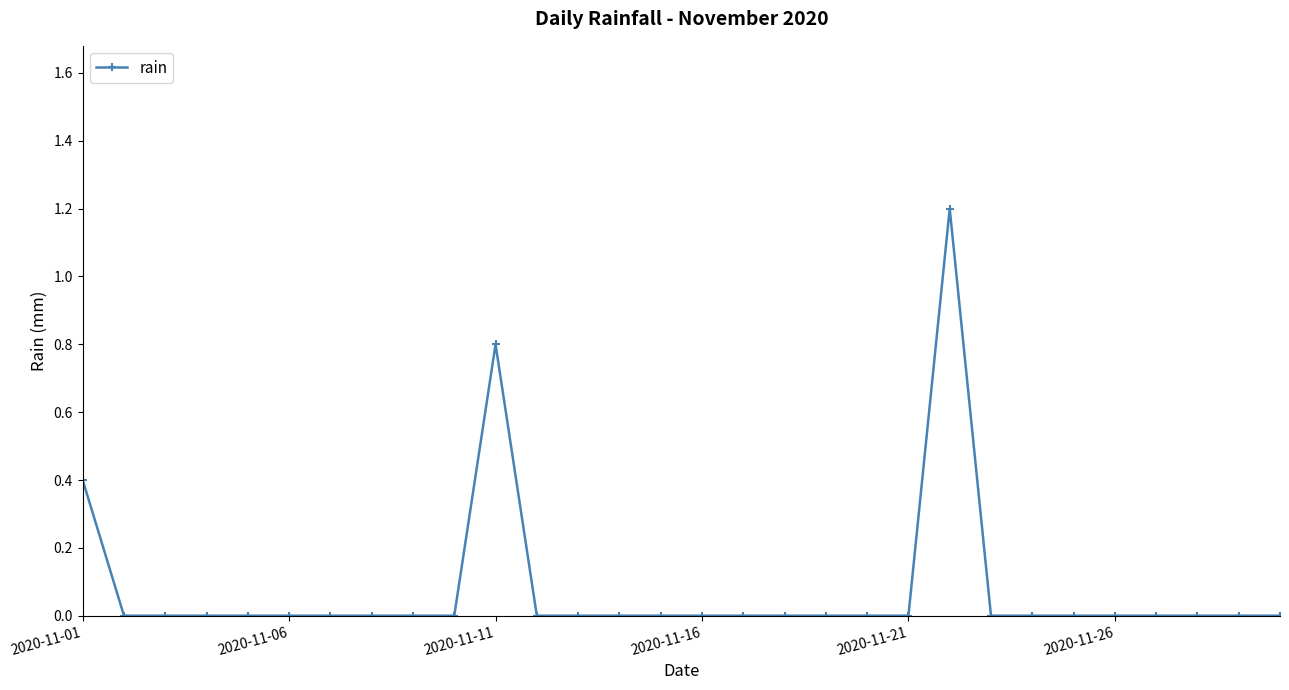

What is the sum of all values?

2.4